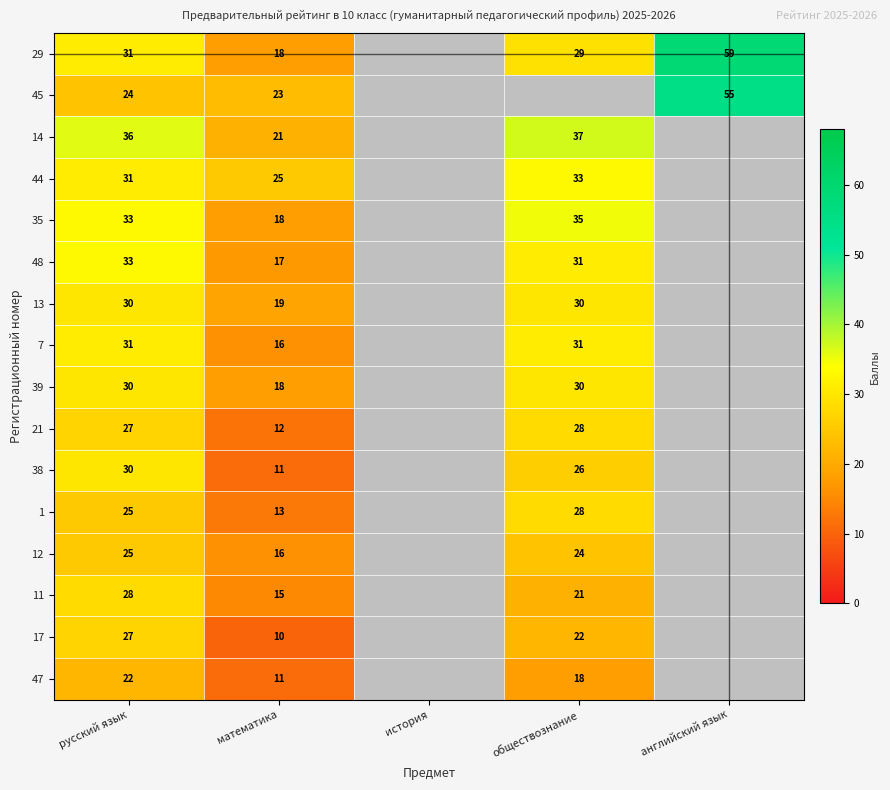

Is the value of 11 at математика greater than the value of 39 at русский язык?

No